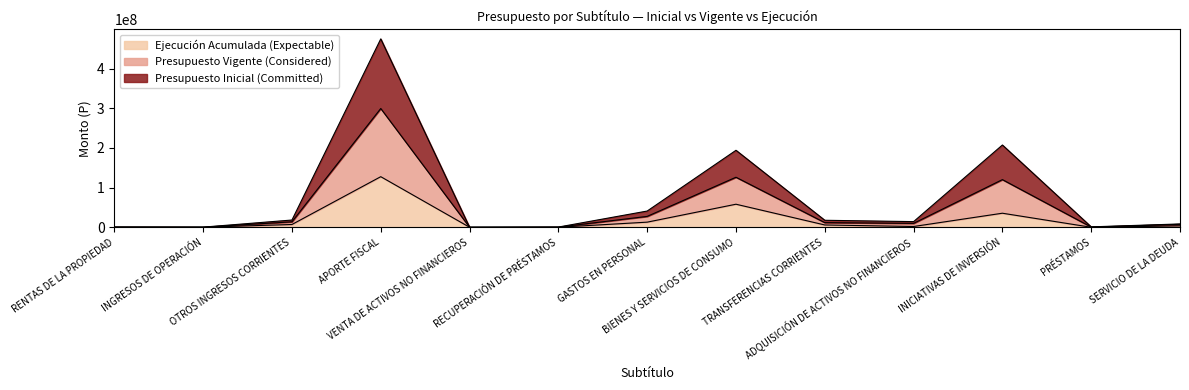

Which category has the lowest value across all series?

PRÉSTAMOS